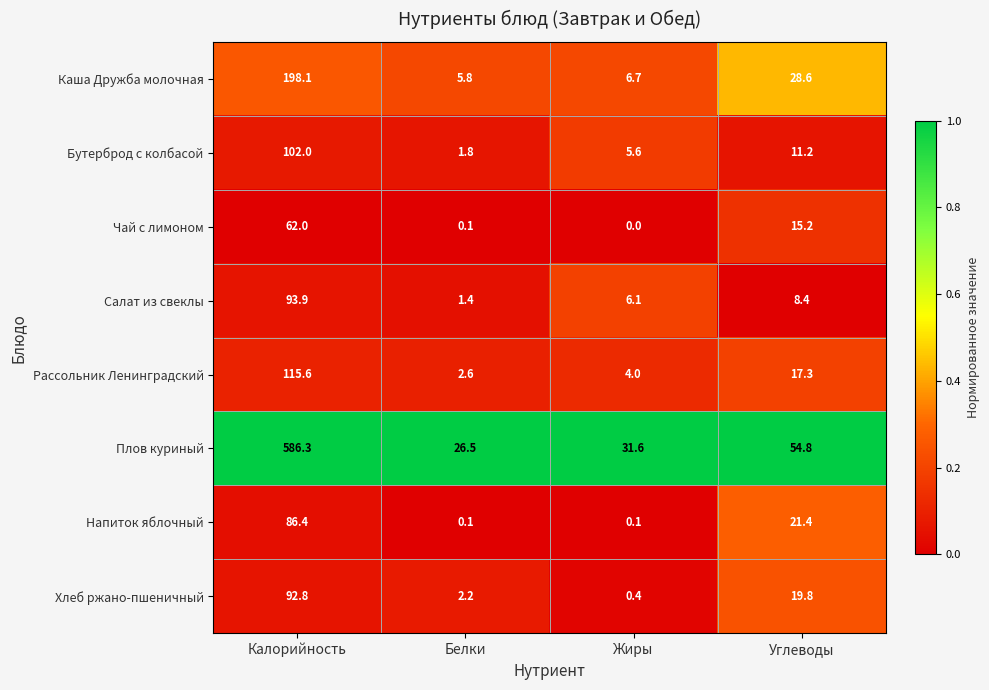

Which series has the largest range (max minus min)?

Плов куриный